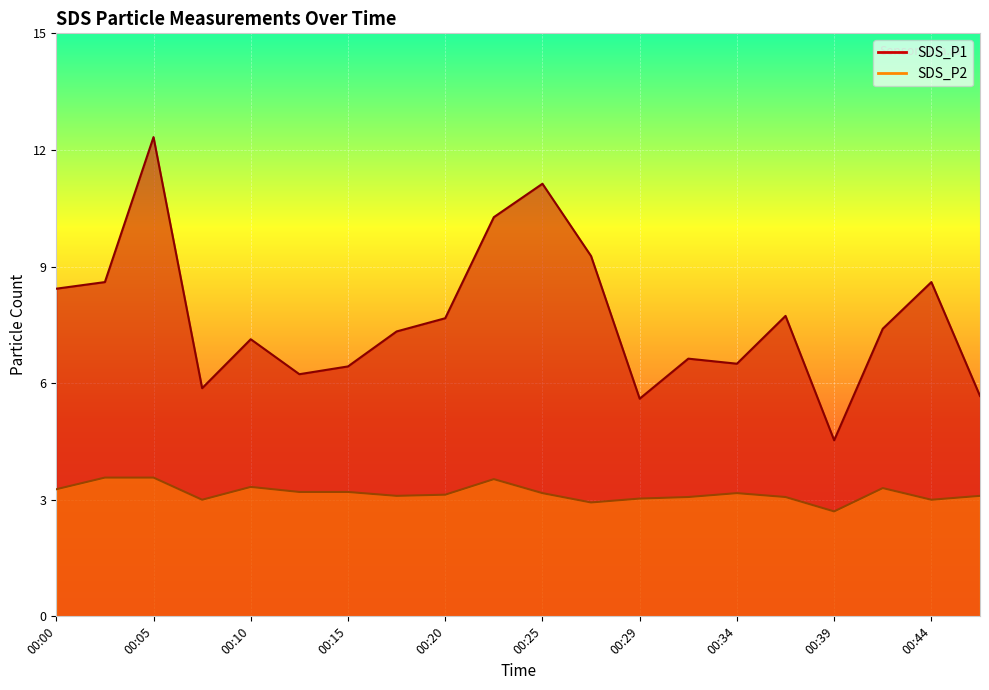

Reading left to right, list all the values displayed in this chart.

SDS_P1: 00:00=8.4	00:03=8.6	00:05=12.3	00:07=5.9	00:10=7.1	00:12=6.2	00:15=6.4	00:17=7.3	00:20=7.7	00:22=10.3	00:25=11.1	00:27=9.3	00:29=5.6	00:32=6.6	00:34=6.5	00:37=7.7	00:39=4.5	00:42=7.4	00:44=8.6	00:47=5.7
SDS_P2: 00:00=3.3	00:03=3.6	00:05=3.6	00:07=3.0	00:10=3.3	00:12=3.2	00:15=3.2	00:17=3.1	00:20=3.1	00:22=3.5	00:25=3.2	00:27=2.9	00:29=3.0	00:32=3.1	00:34=3.2	00:37=3.1	00:39=2.7	00:42=3.3	00:44=3.0	00:47=3.1